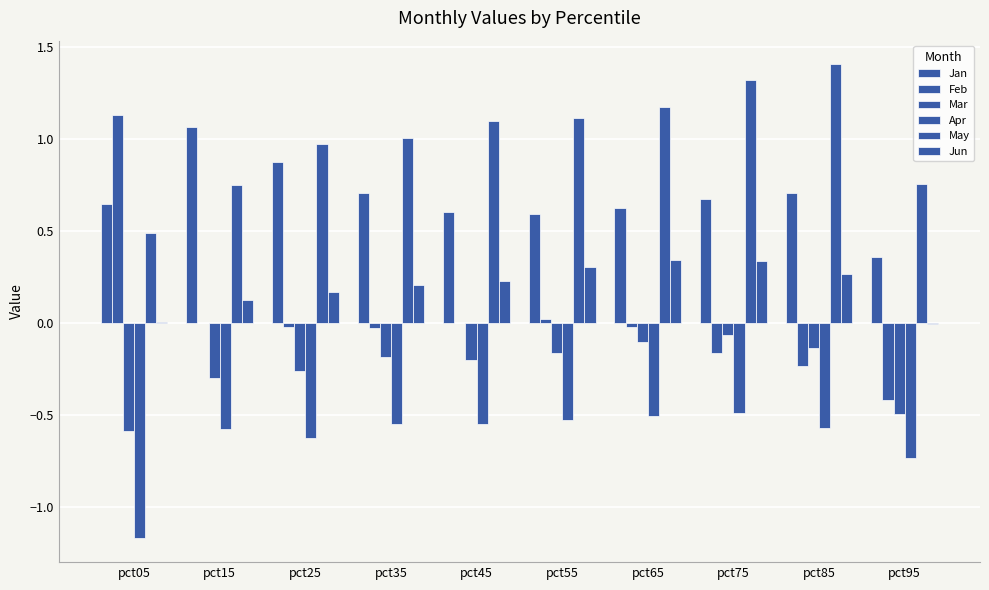

What is the difference between the May values at pct25 and pct55?

0.1